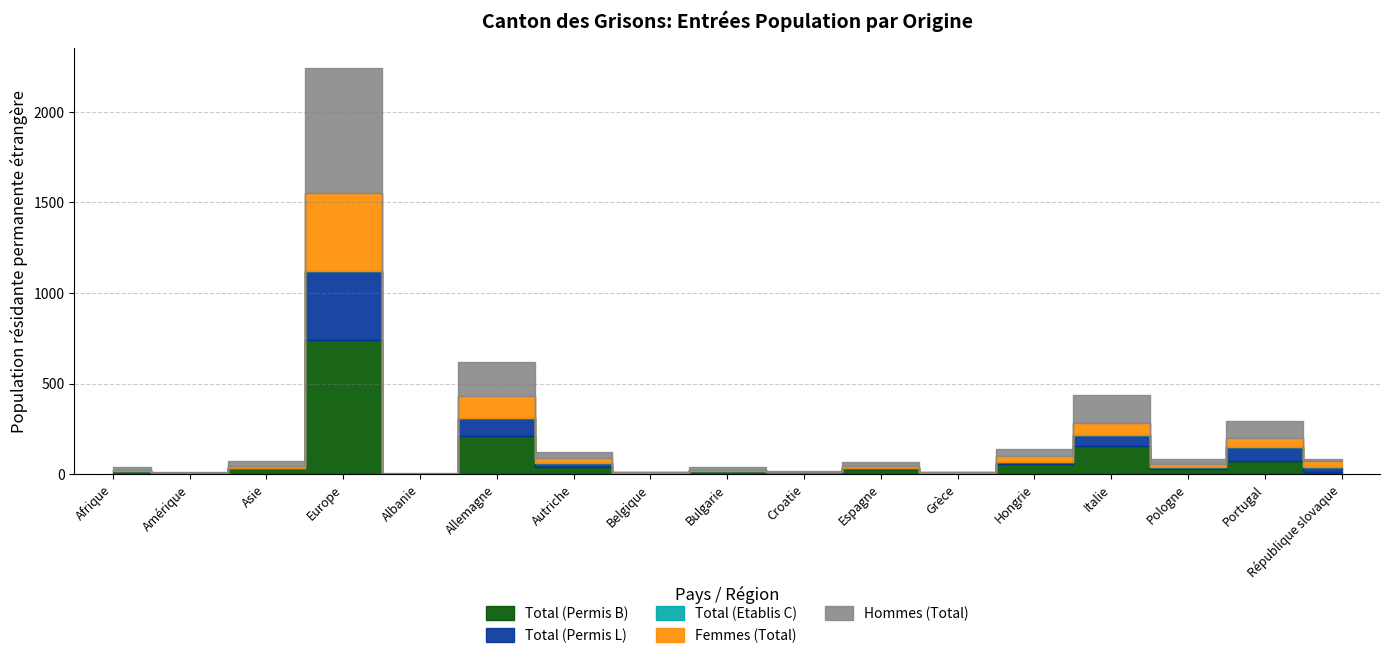

True or false: Femmes (Total) has more than 1 interior local peaks.

True